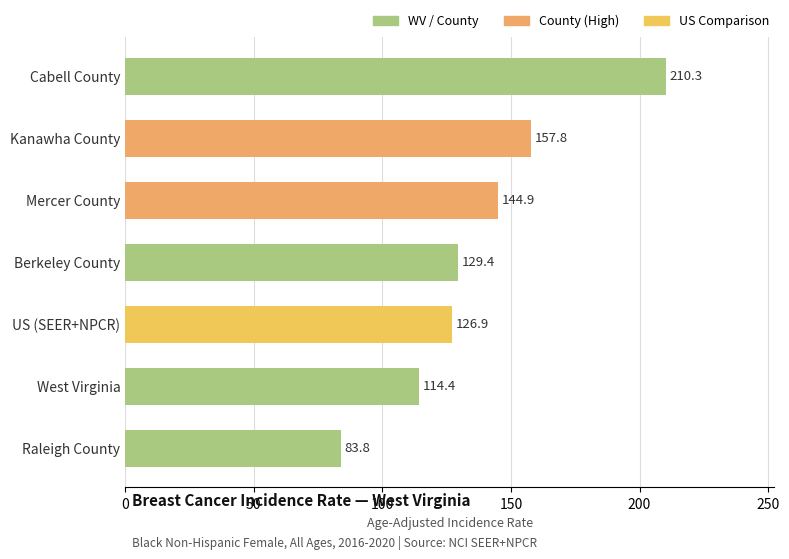

How many series are shown in this chart?

1